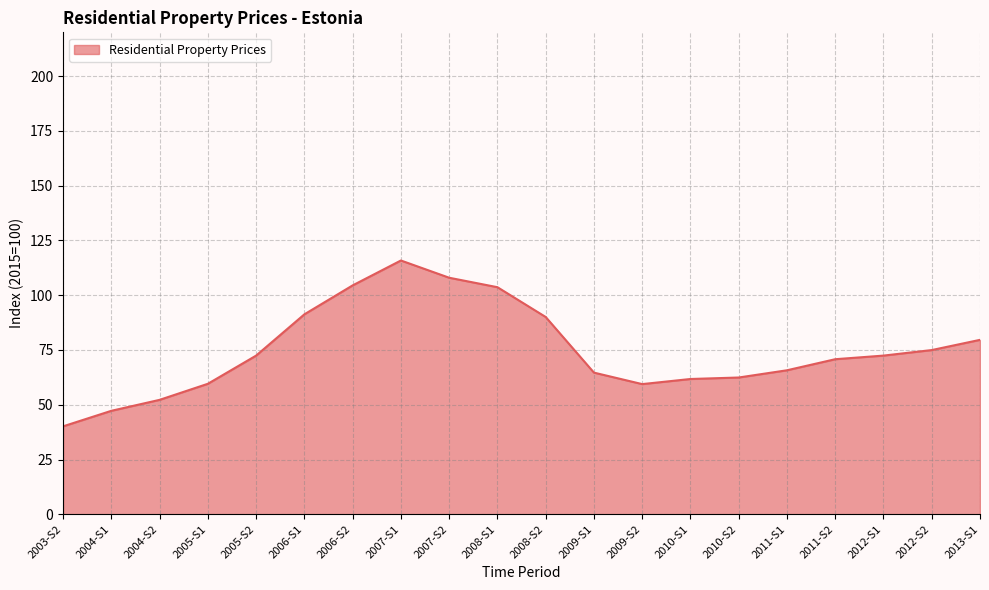

Read the value at 2005-S2.

72.4